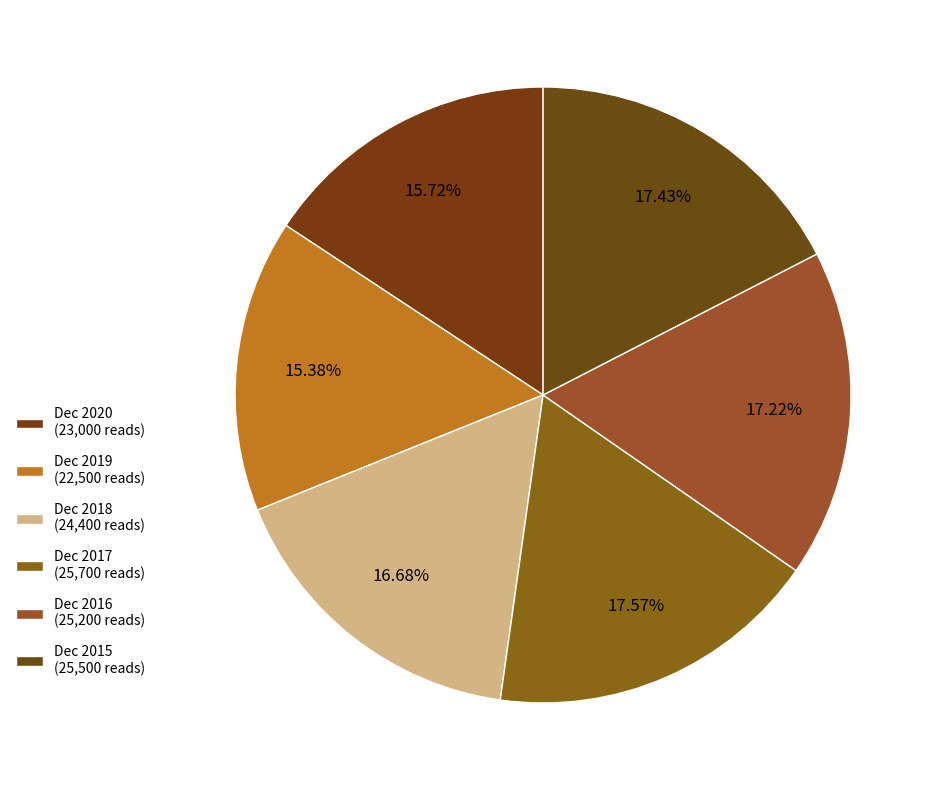

Approximately how many times larger is the value at Dec 2017 compared to Dec 2020?

1.1